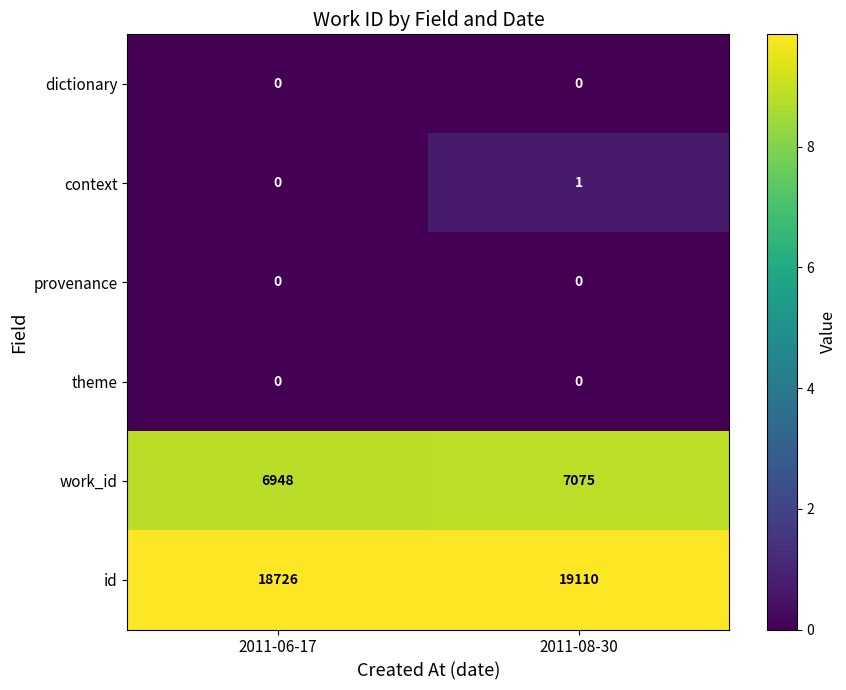

Between 2011-06-17 and 2011-08-30, which series saw the biggest shift?

id